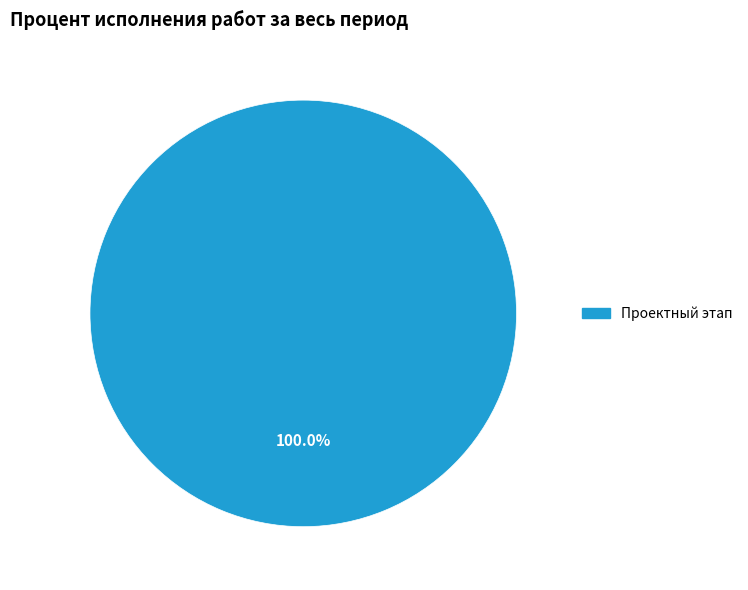

Is there a majority slice in this chart?

Yes